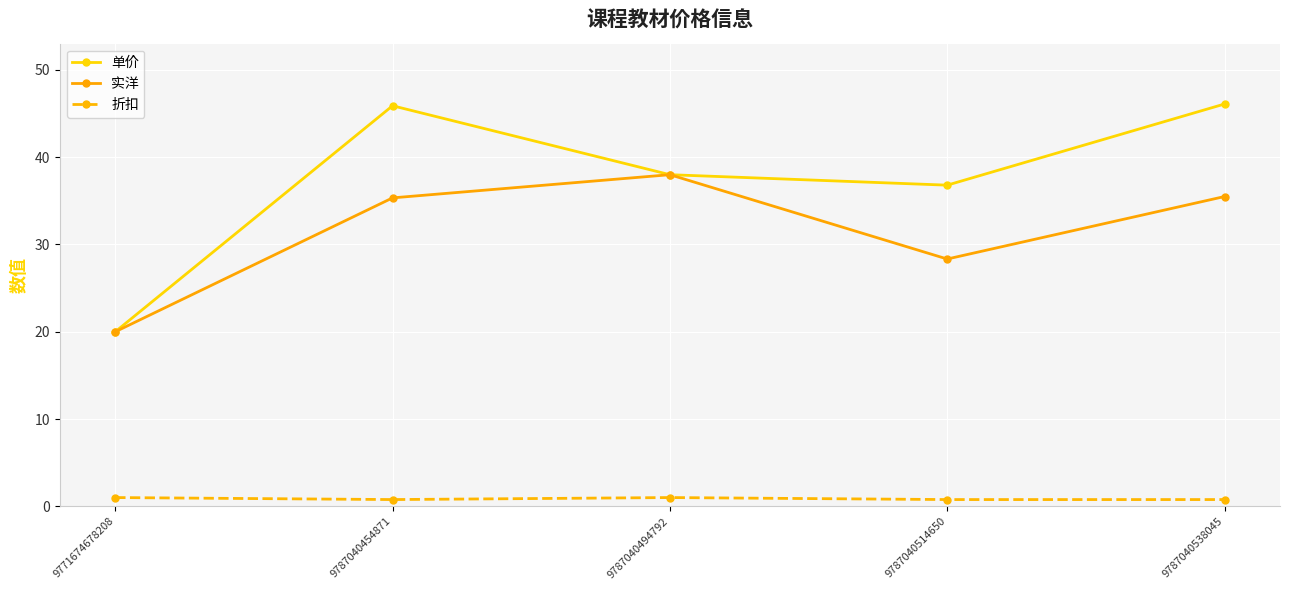

Read the 实洋 value at 9787040454871.

35.3